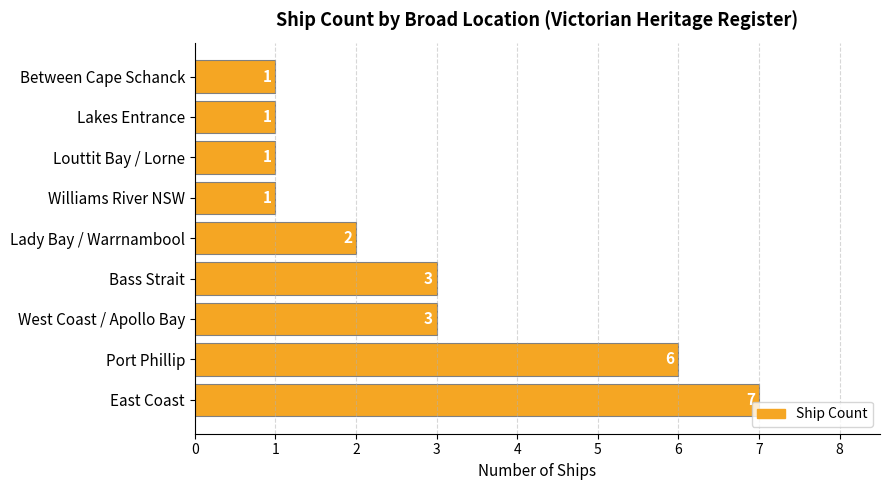

Reading bottom to top, extract all data points from this chart.

7	6	3	3	2	1	1	1	1